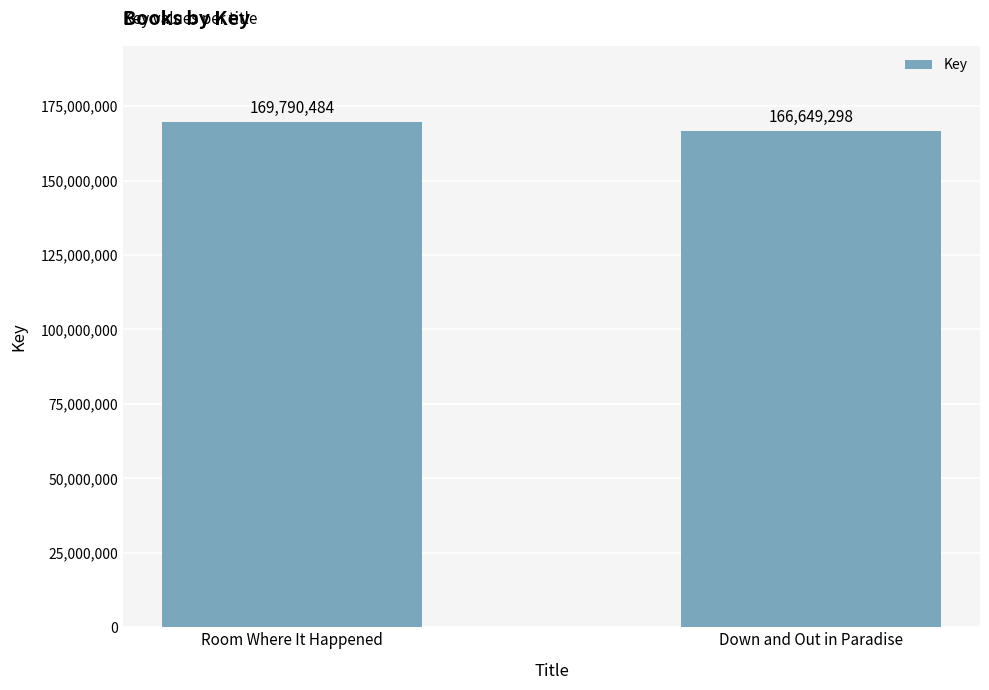

Reading right to left, transcribe all the data shown in this chart.

Down and Out in Paradise=166649298	Room Where It Happened=169790484